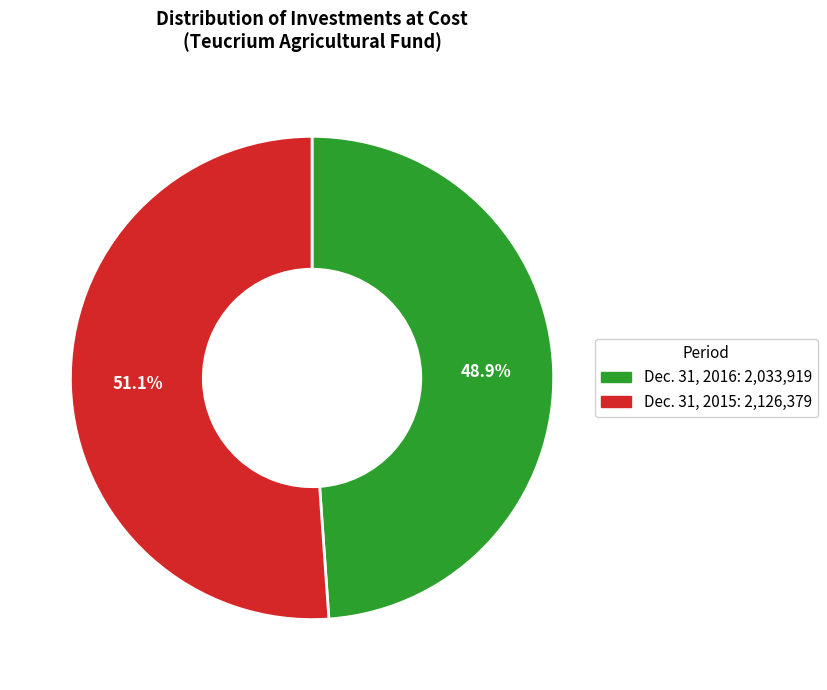

Is the sum of Dec. 31, 2015 and Dec. 31, 2016 greater than half?

Yes